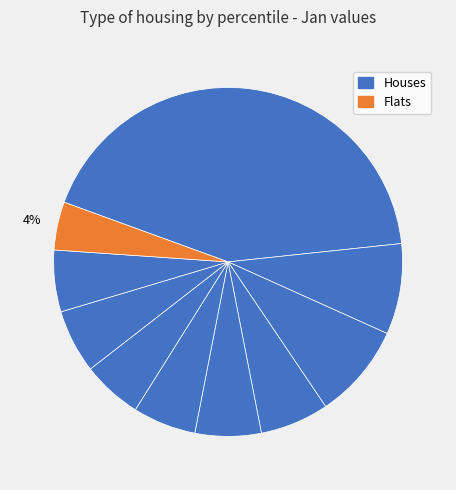

How many segments does this pie chart have?

10